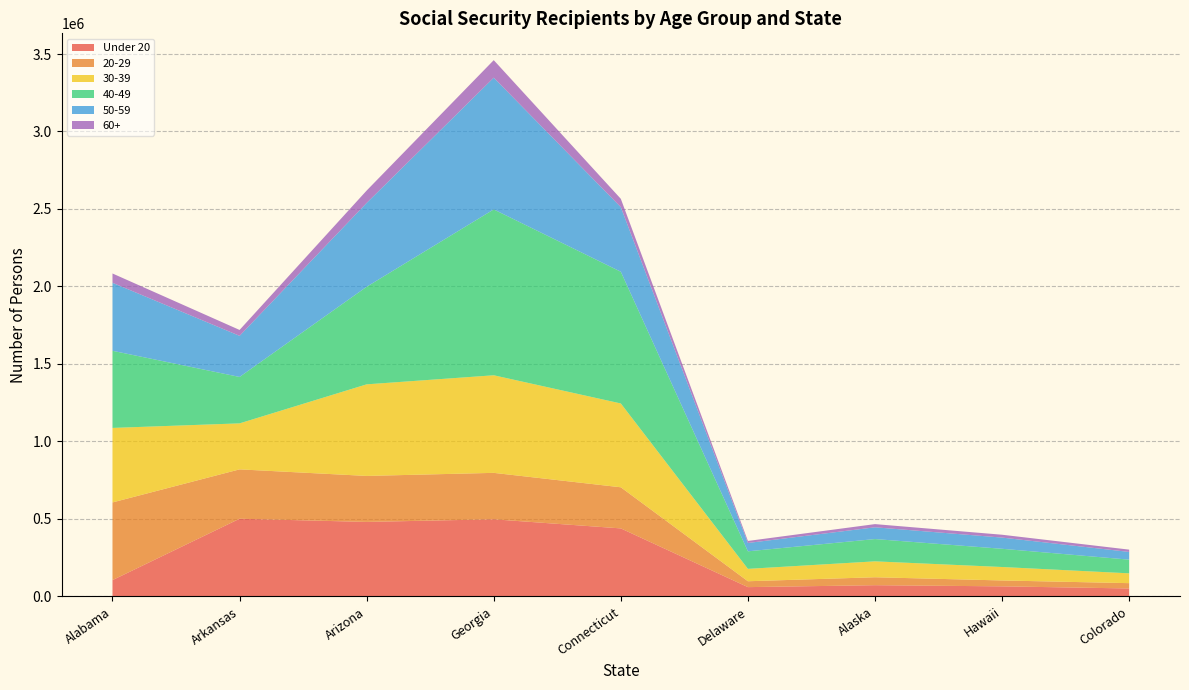

Reading left to right, list all the values displayed in this chart.

Under 20: 105243	501262	480753	497693	438902	59972	72492	64994	51330
20-29: 501262	318584	296761	299595	265296	37975	51161	38011	34259
30-39: 480753	296761	590968	629669	540879	79899	102673	86824	63336
40-49: 497693	299595	629669	1070326	849918	113187	143825	117559	88387
50-59: 438902	265296	540879	849918	416707	53806	75914	72252	49716
60+: 59972	37975	79899	113187	53806	13072	20543	18391	14916